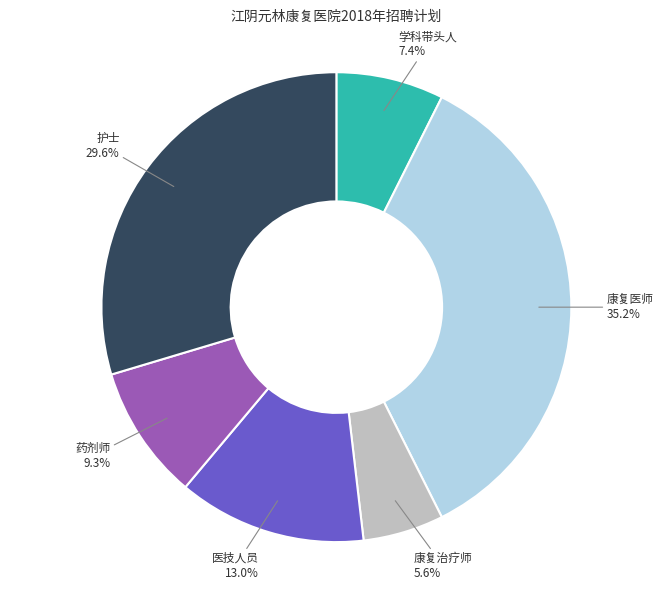

What percentage is the 康复治疗师 slice, to the nearest percent?

6%